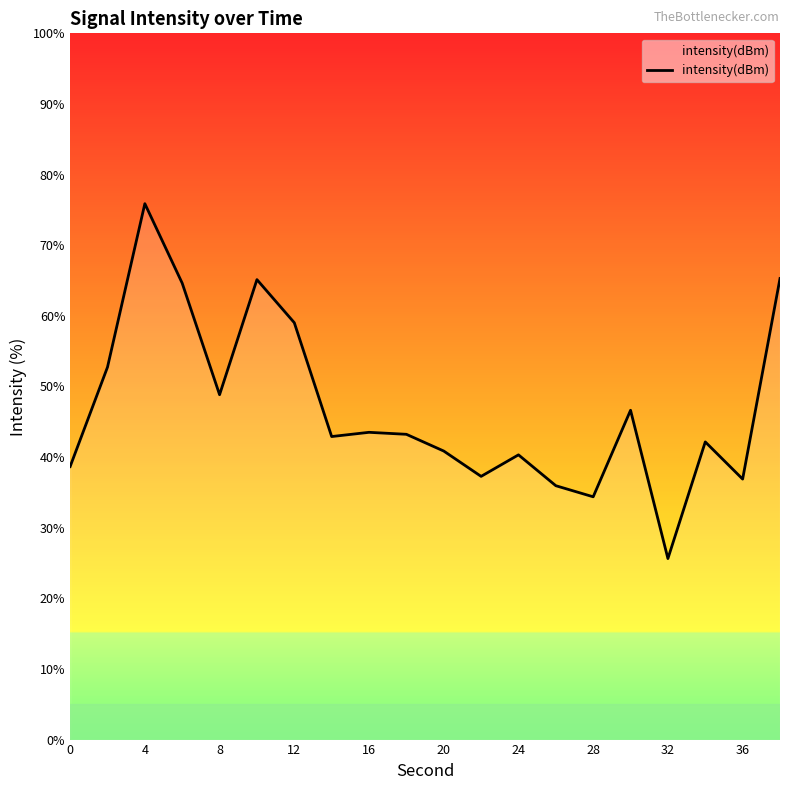

What is the minimum value shown in the chart?

25.6